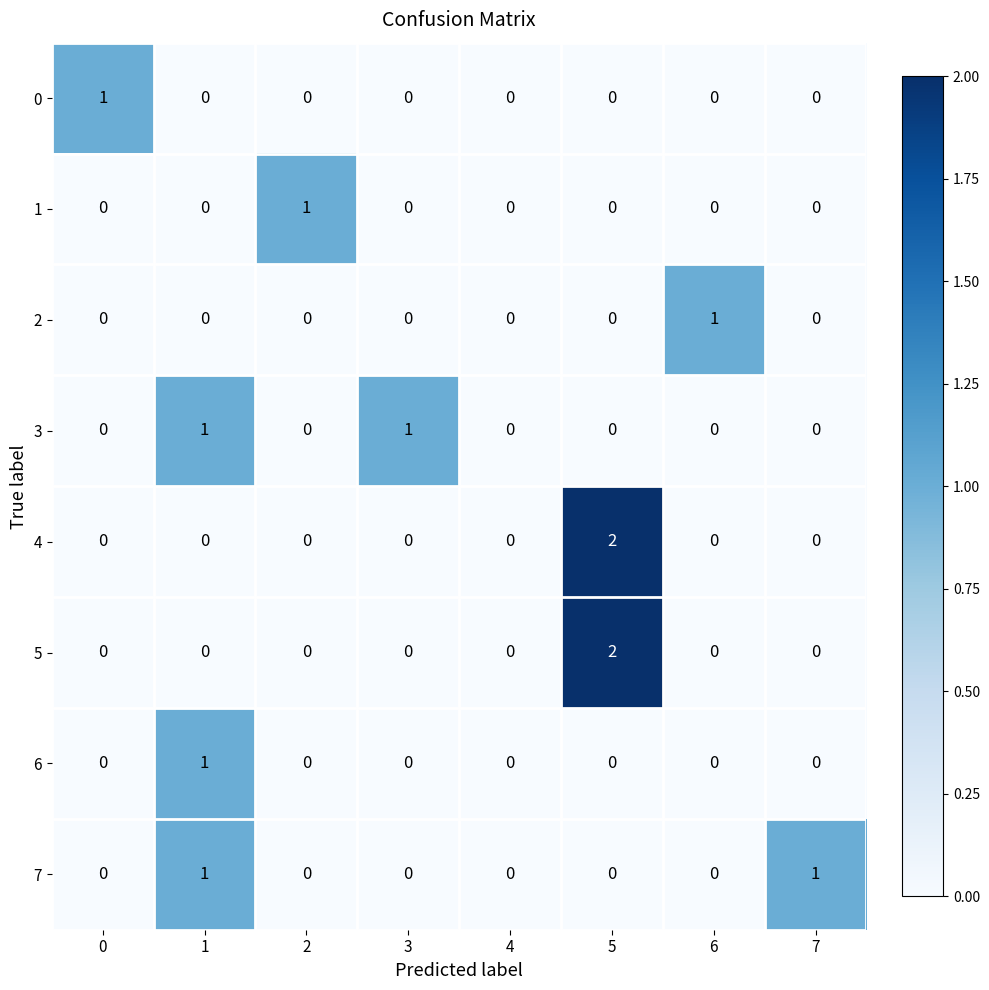

At which label does 2 reach its peak?

6